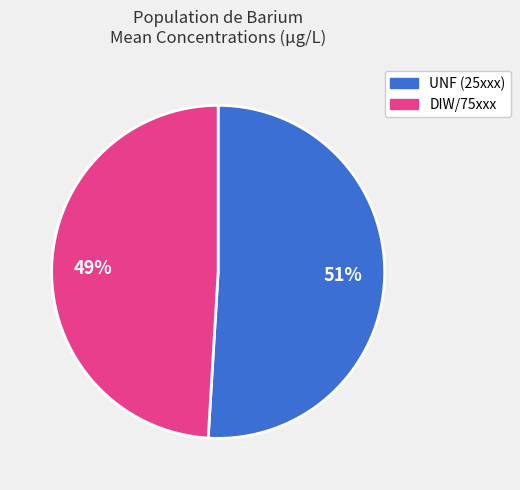

To the nearest percent, what is the average slice percentage?

50%